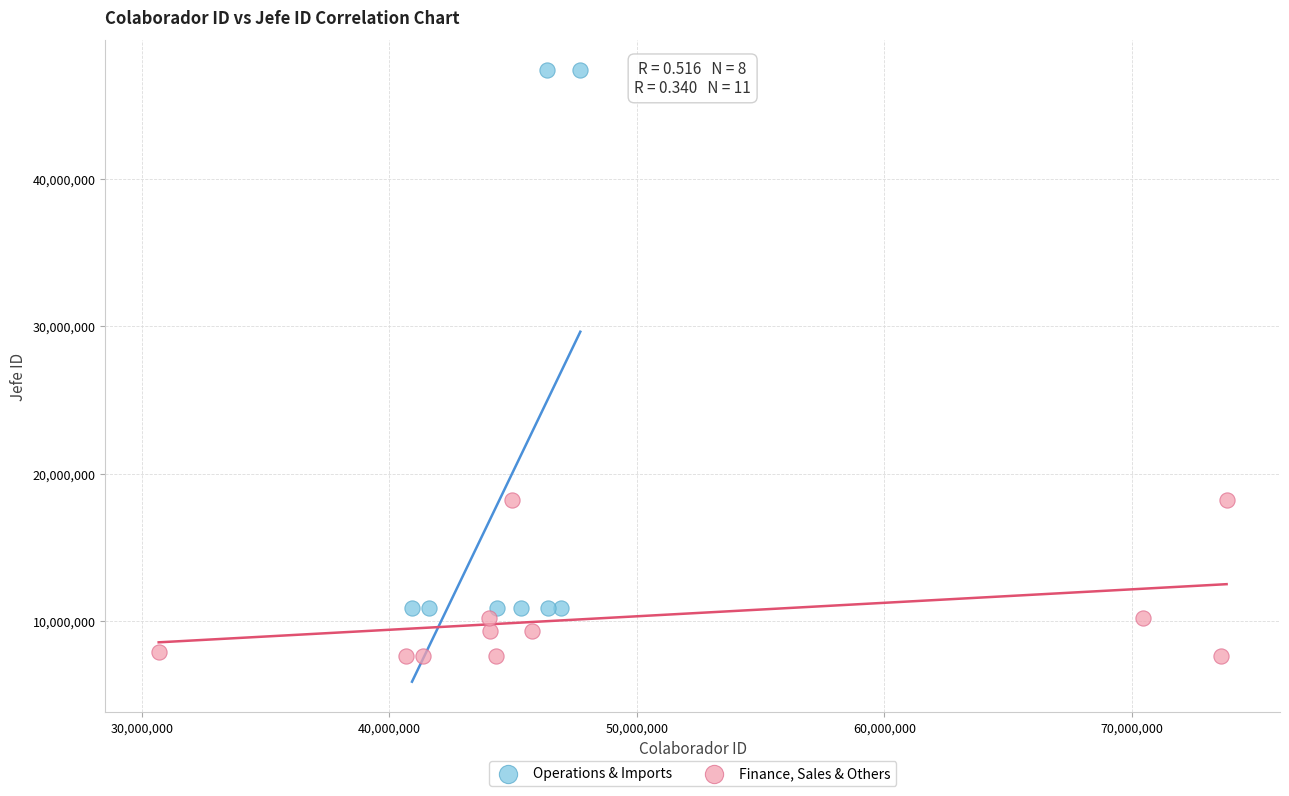

Which series has the largest Y range (max minus min)?

Operations & Imports